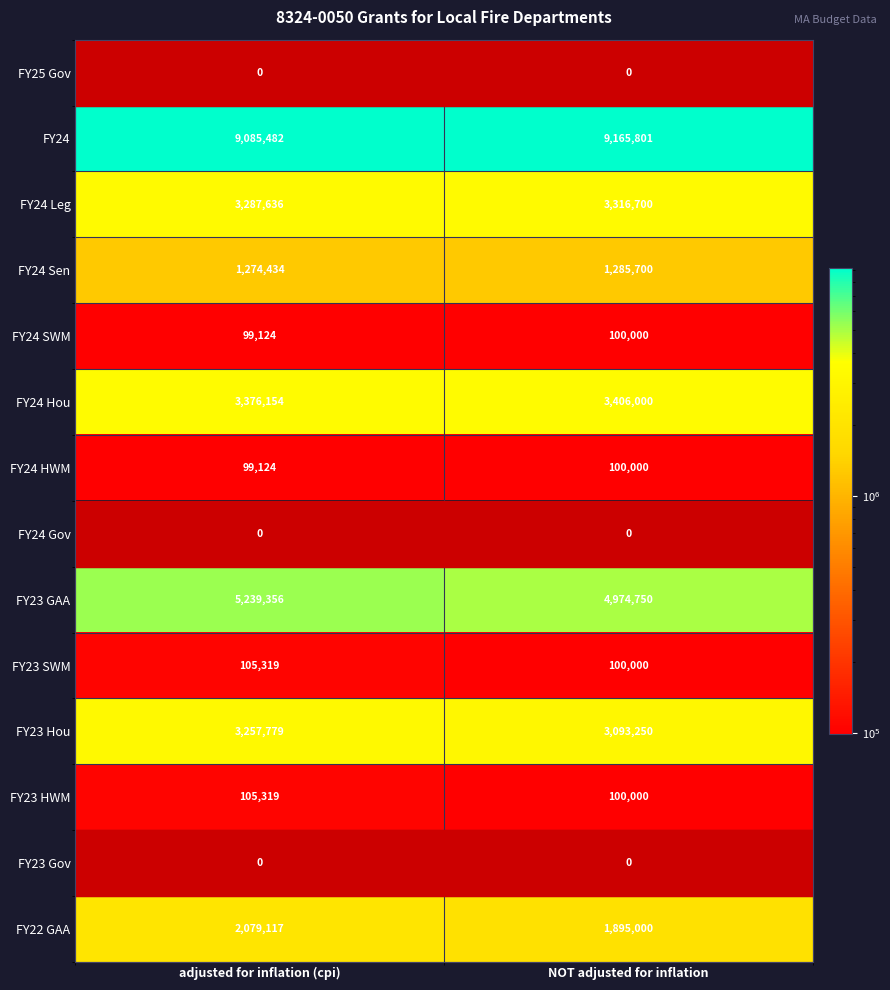

What value does the FY24 SWM series have at adjusted for inflation (cpi), to the nearest 10?

99120